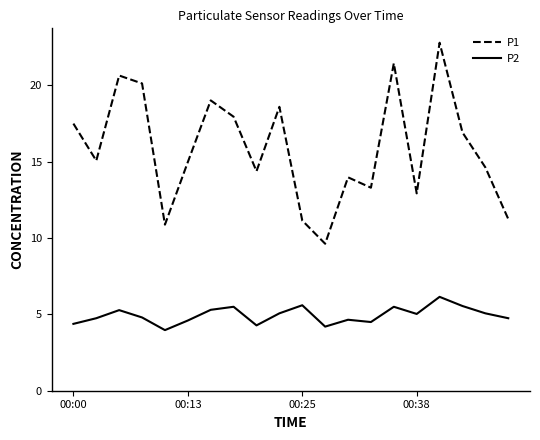

List the series in order of their overall mean, lowest first.

P2, P1